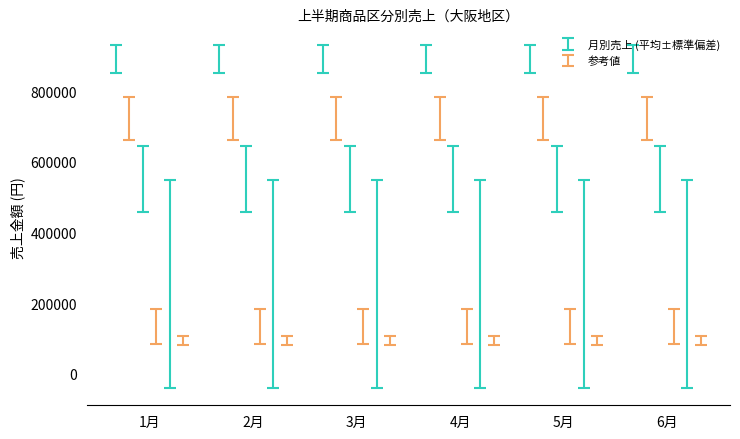

How many categories are shown in the chart?

6